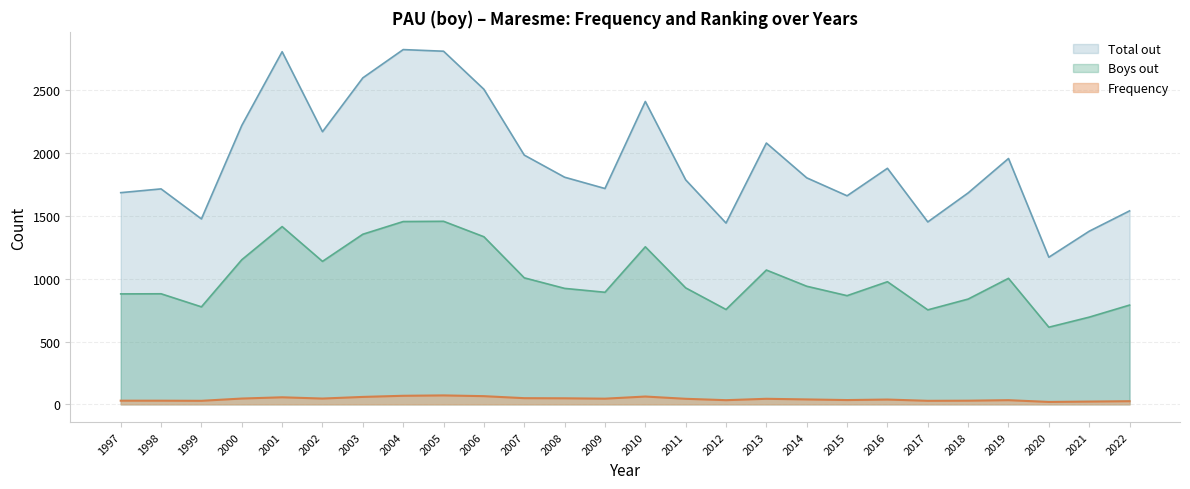

True or false: Boys out has more than 2 interior local peaks.

True